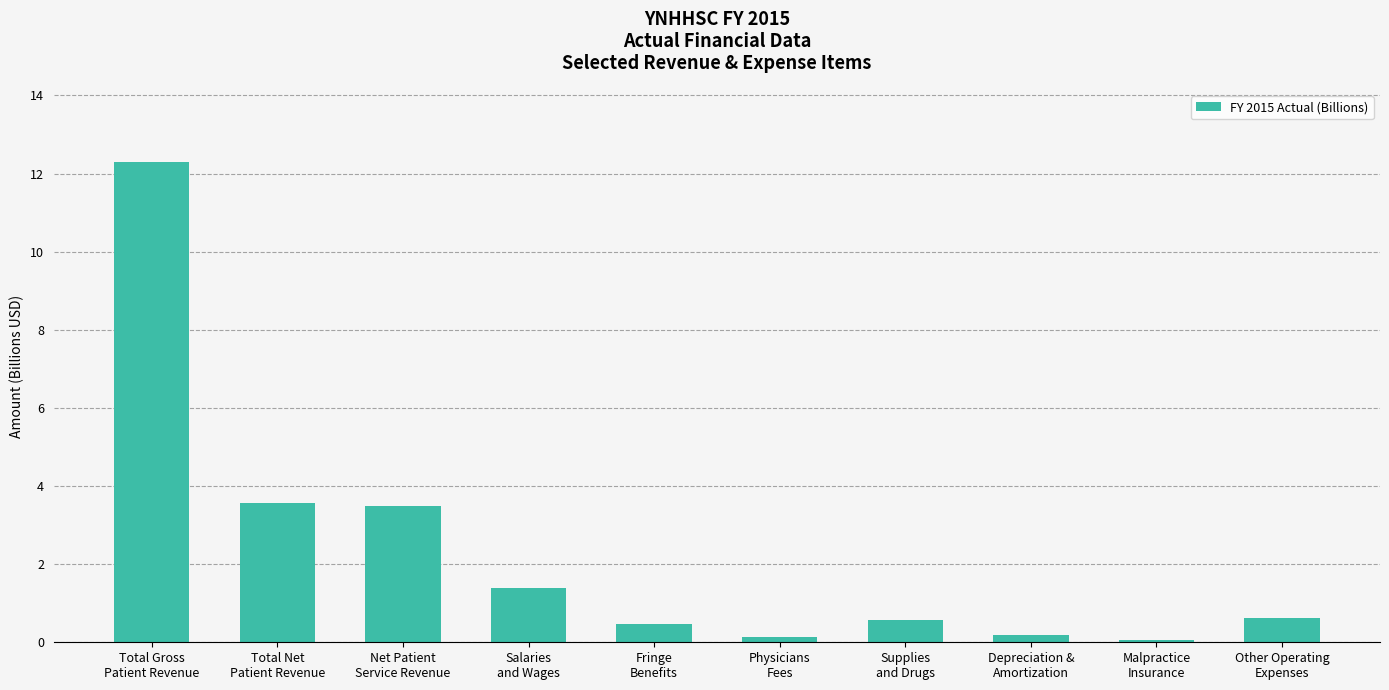

What is the difference between the maximum and minimum values?

12.2